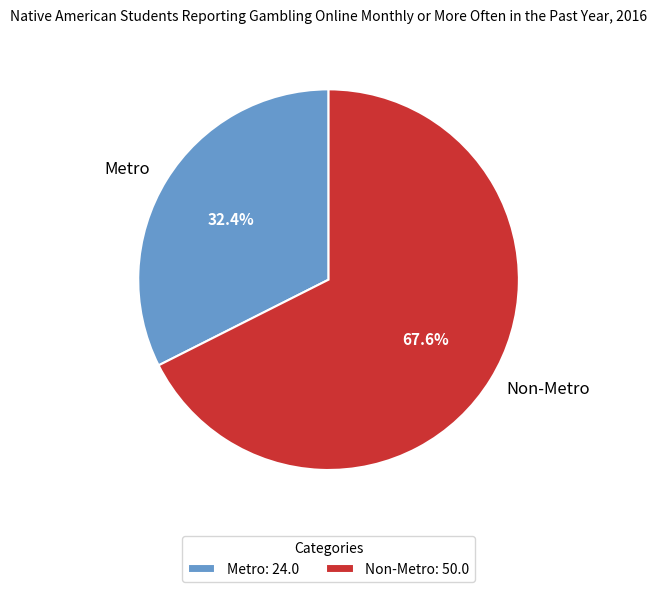

To the nearest percent, what is the average slice percentage?

50%